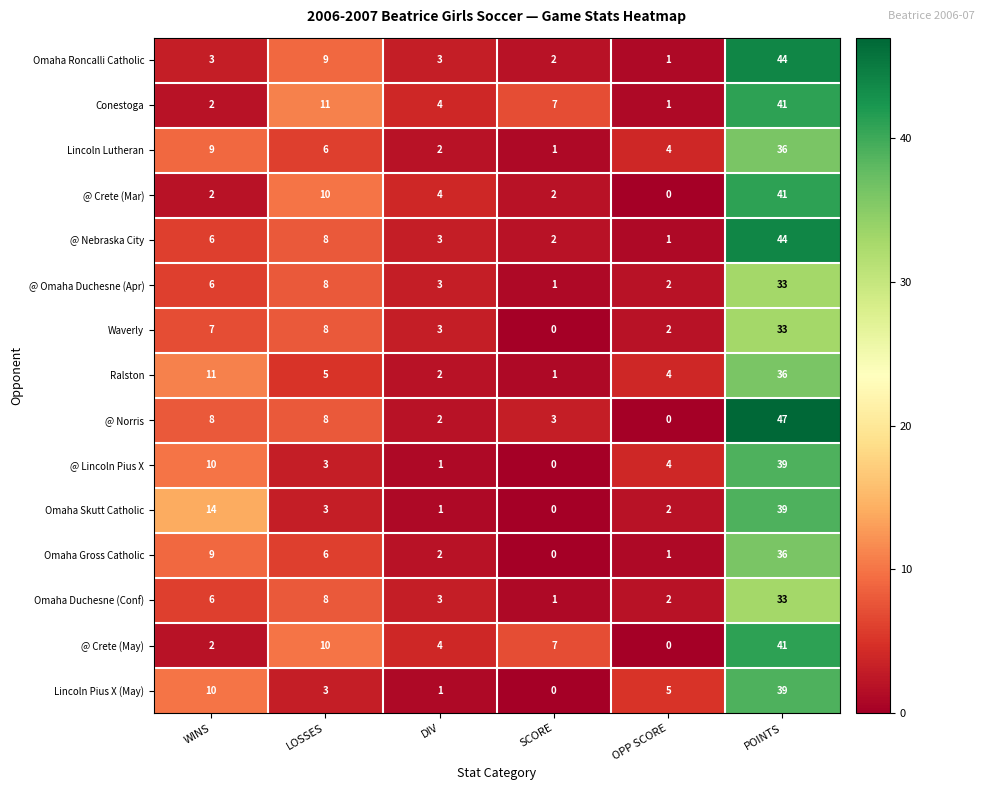

How many values in @ Lincoln Pius X are above zero?

5